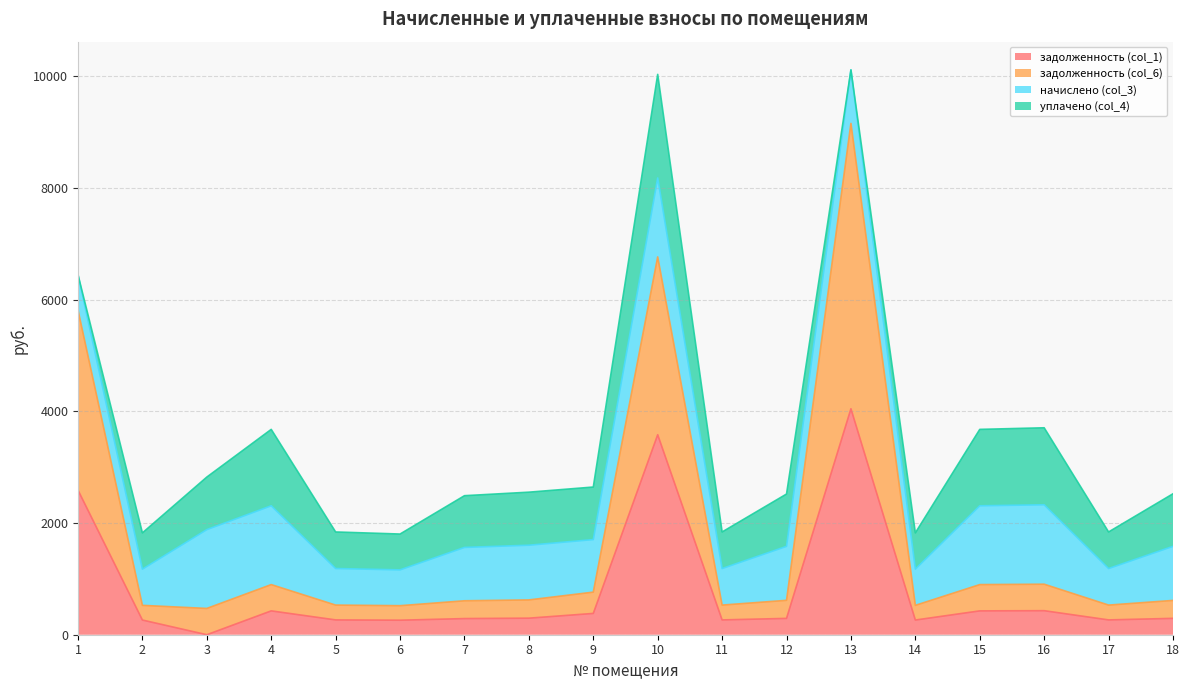

At which label does задолженность (col_6) first exceed 615?

1